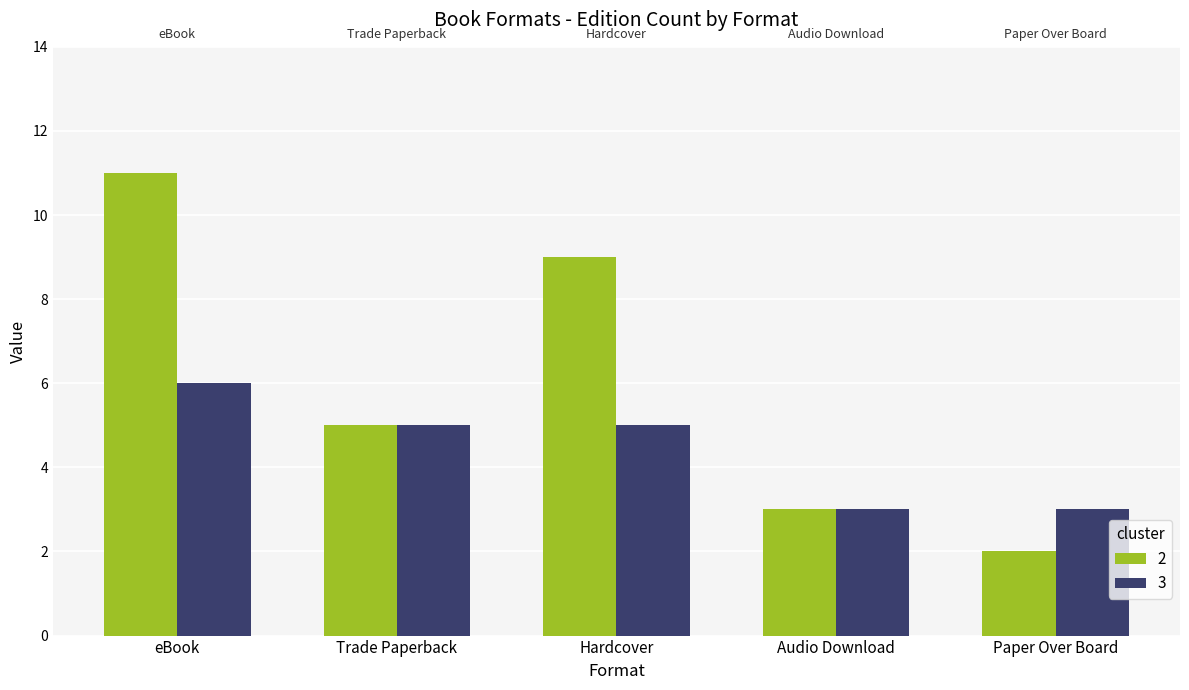

Reading right to left, what are all the values shown in this chart?

2: 2	3	9	5	11
3: 3	3	5	5	6